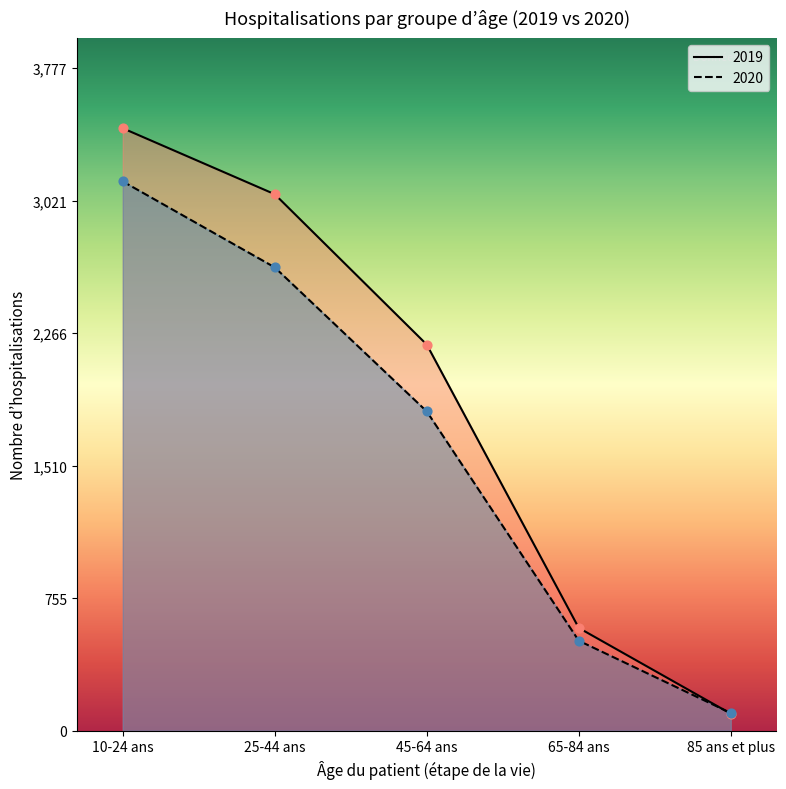

Which series contains the lowest Y value?

2019